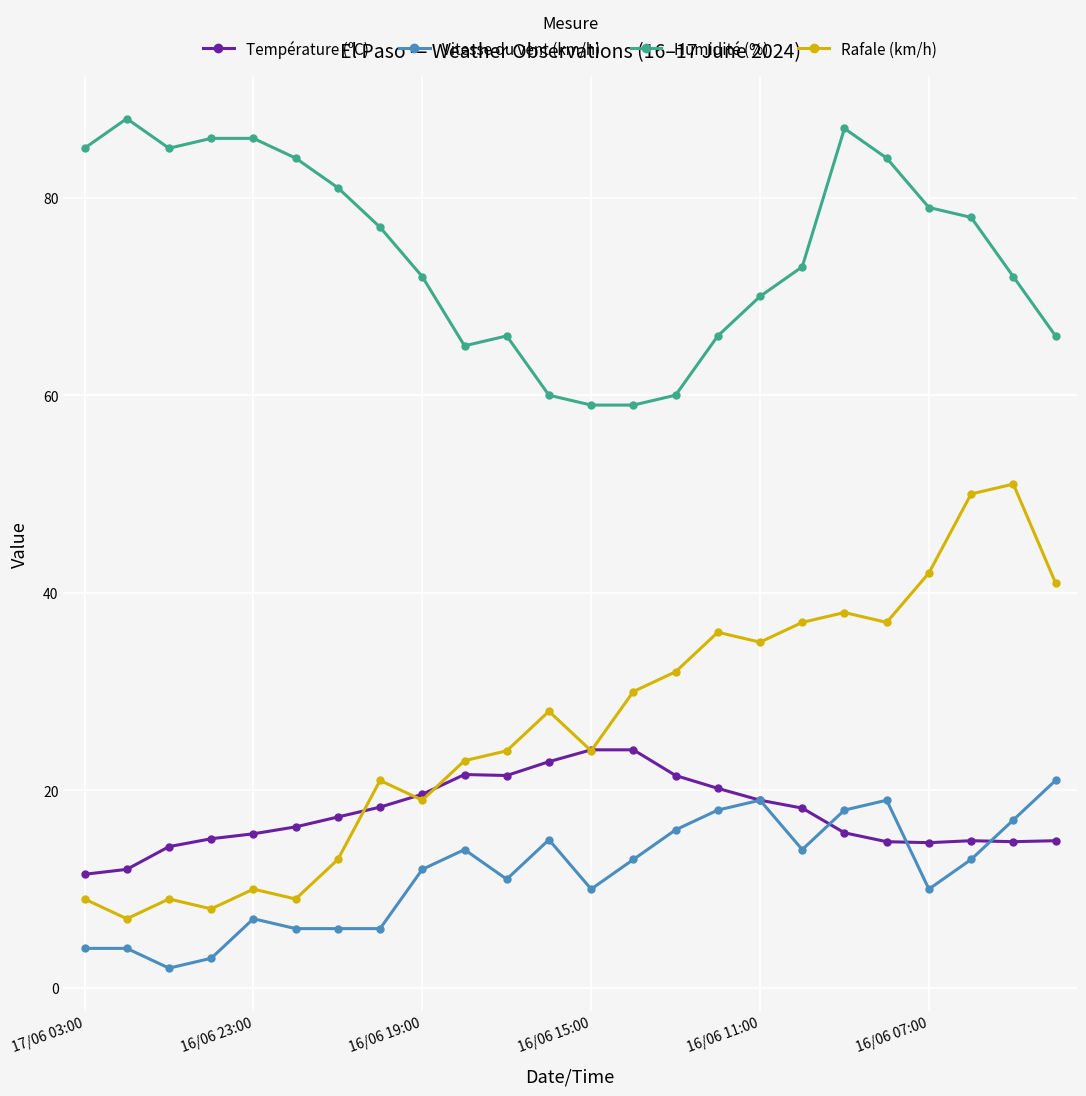

True or false: Humidité (%) and Température (ºC) cross at least once.

False